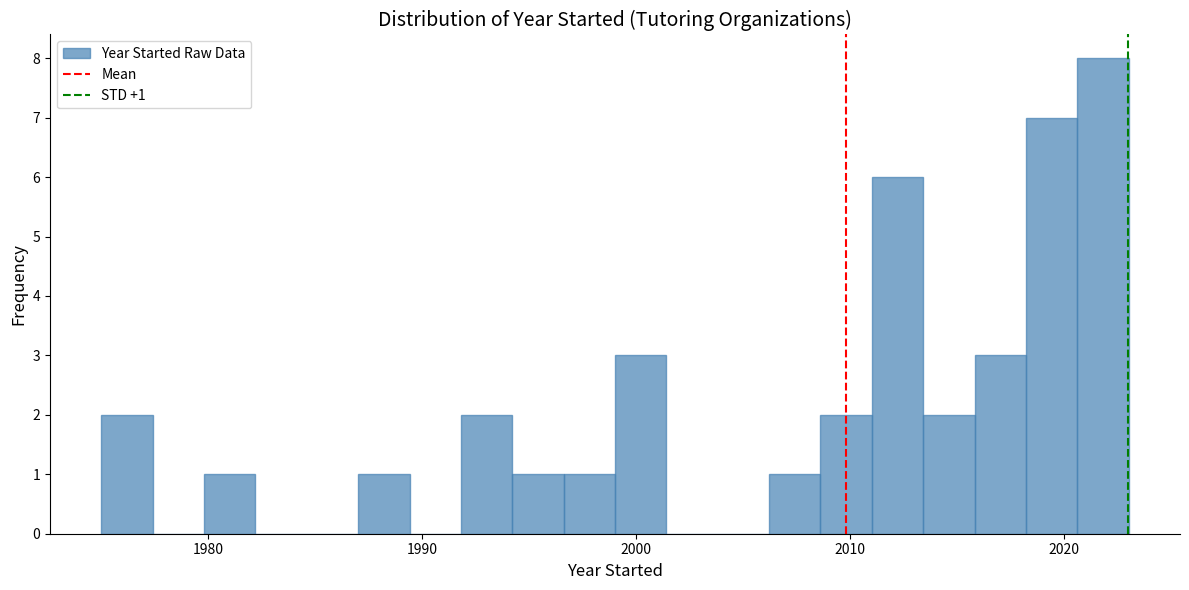

Read against the x-axis, roughly where is the centre of the tallest bar?

2022